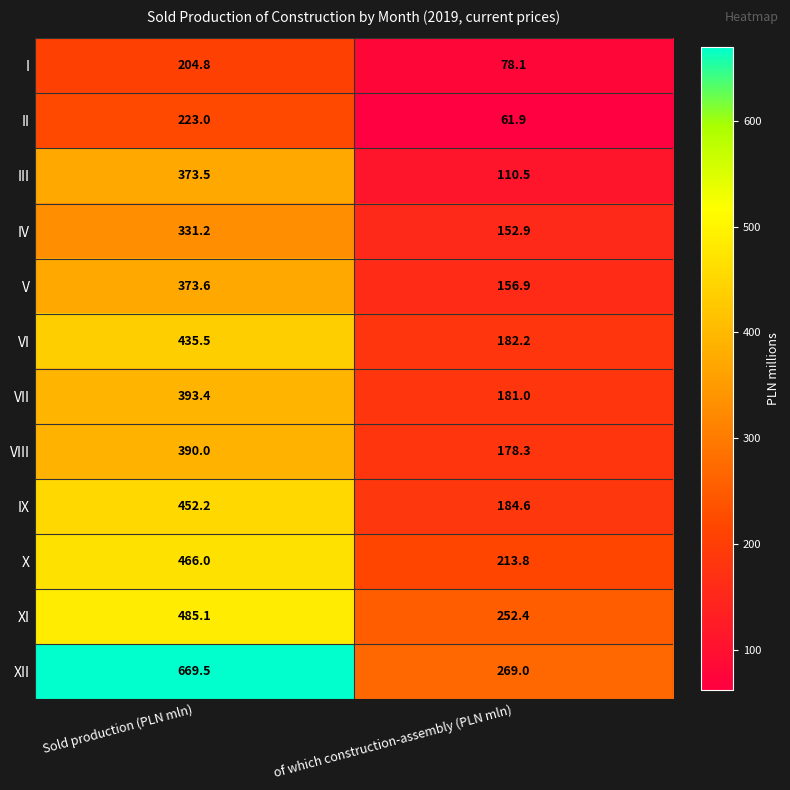

What is the sum of the IV values at of which construction-assembly (PLN mln) and Sold production (PLN mln)?

484.1